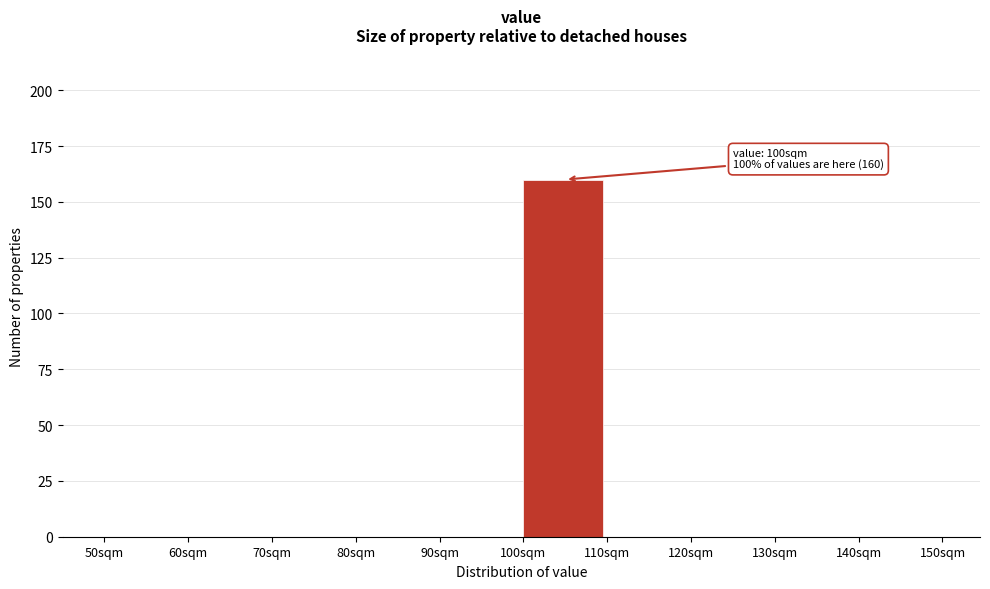

Over which range of the x-axis is the bar tallest?

100 to 110